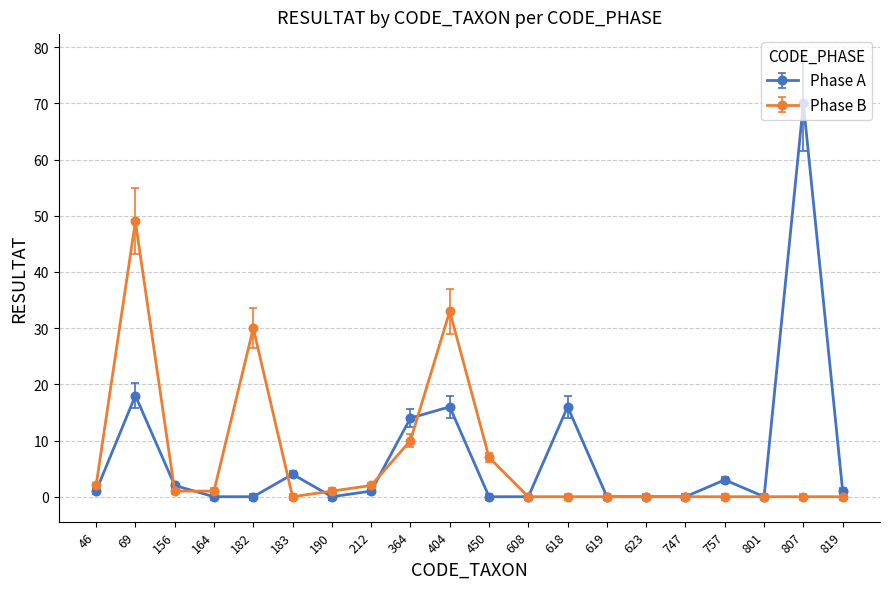

Which series has the widest spread of values?

Phase A